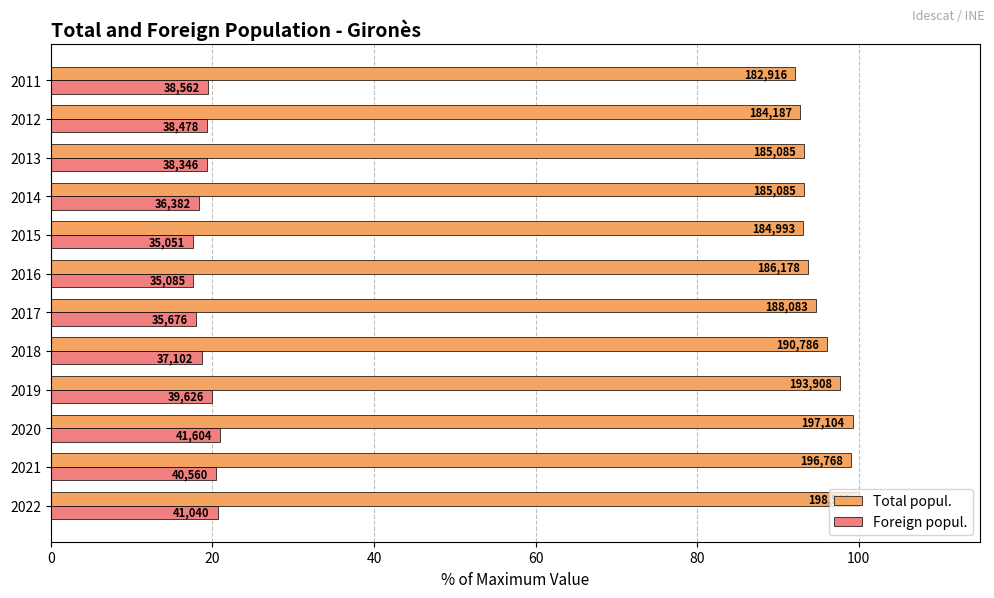

What is the sum of all Total popul. values?

1145.0